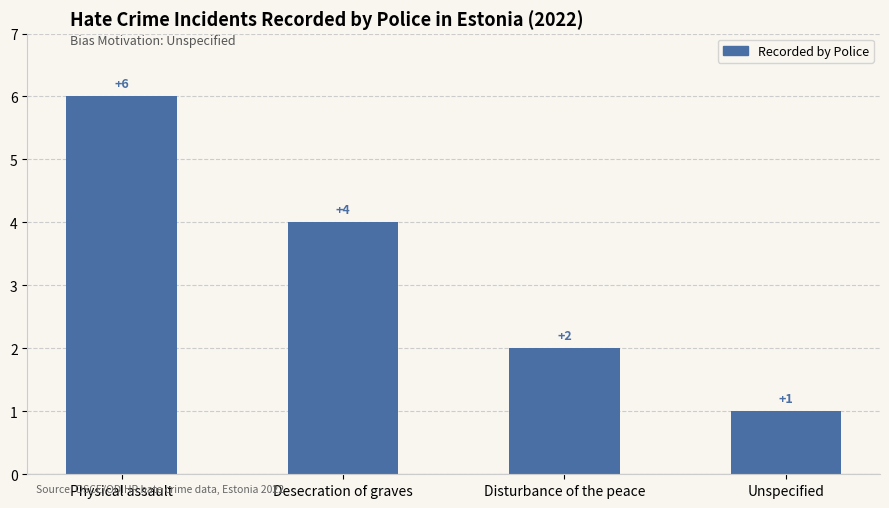

Rank the categories by value from lowest to highest.

Unspecified, Disturbance of the peace, Desecration of graves, Physical assault